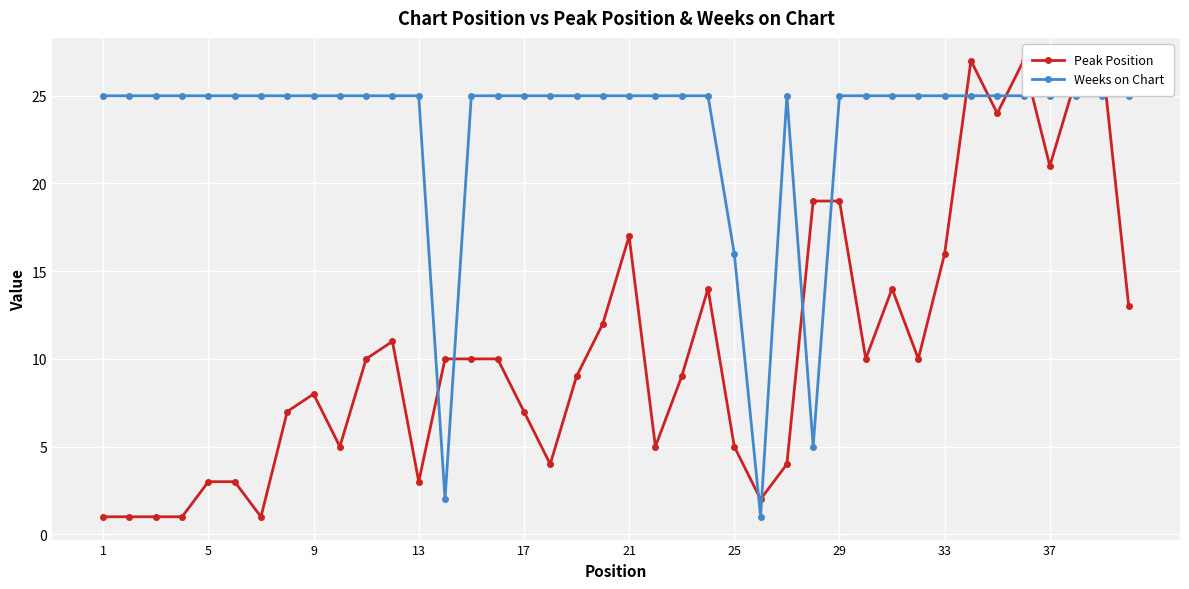

At how many categories does at least one series exceed 9?

39